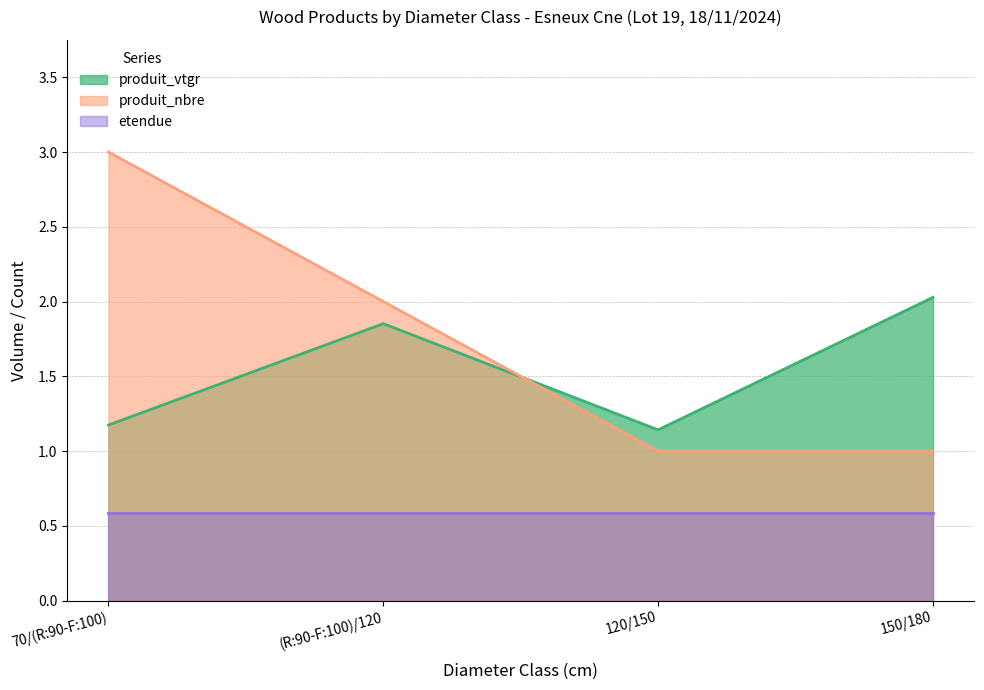

What position from the left is 70/(R:90-F:100)?

1